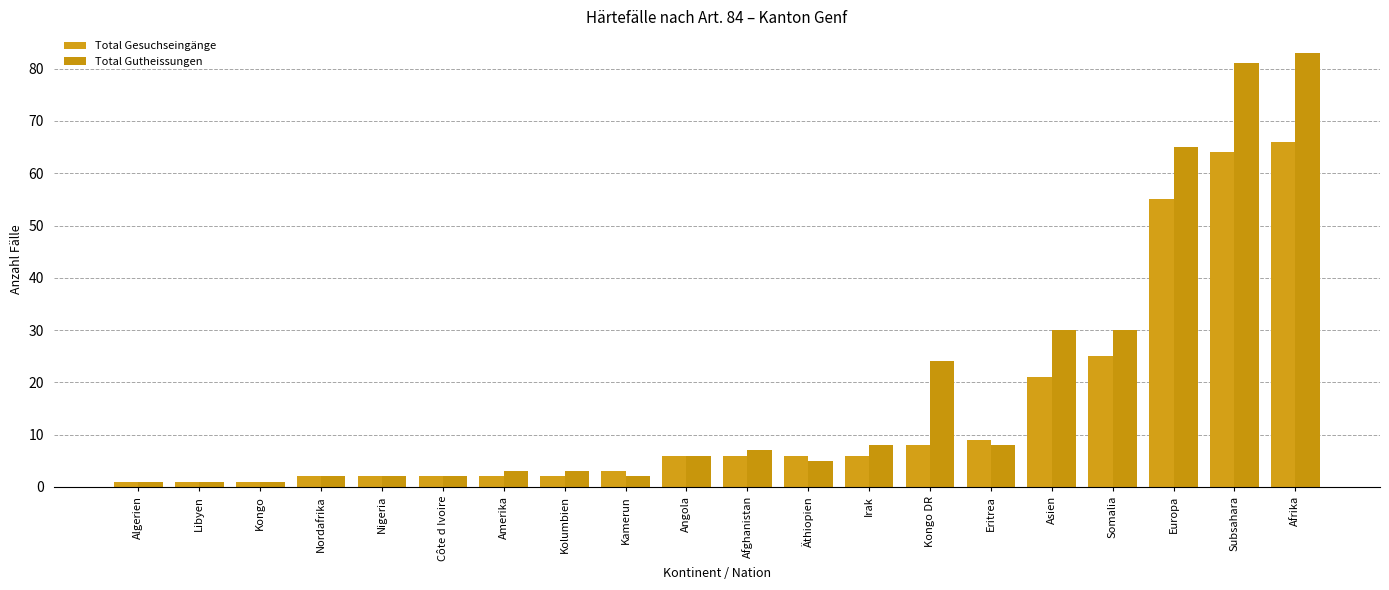

What is the label of the 9th bar from the left?

Kamerun